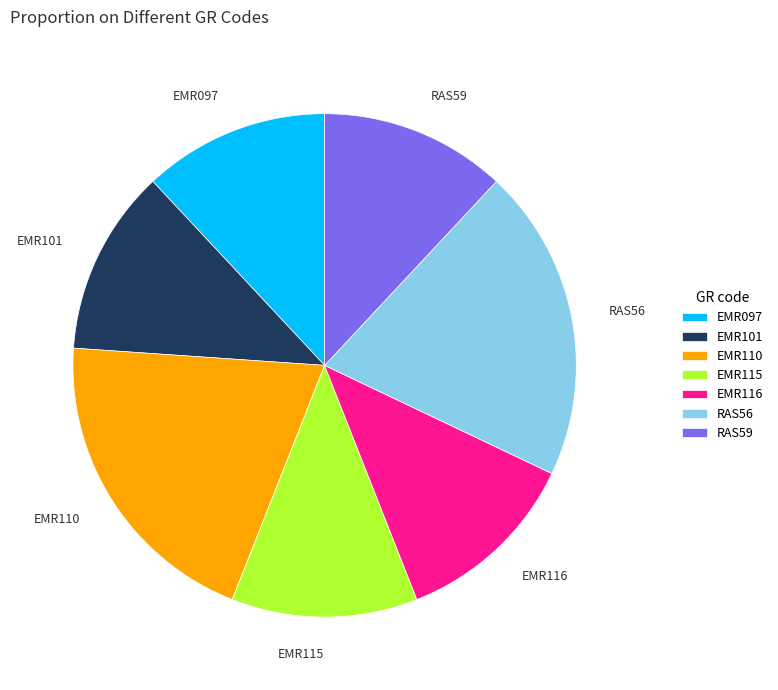

True or false: RAS56 accounts for 29% of the total.

False